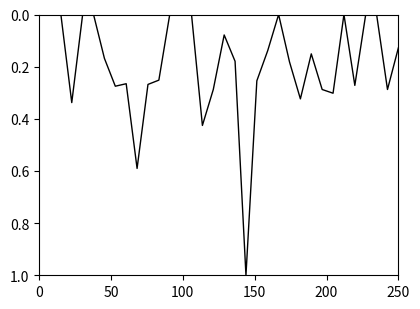

What is the greatest value displayed?

1.0